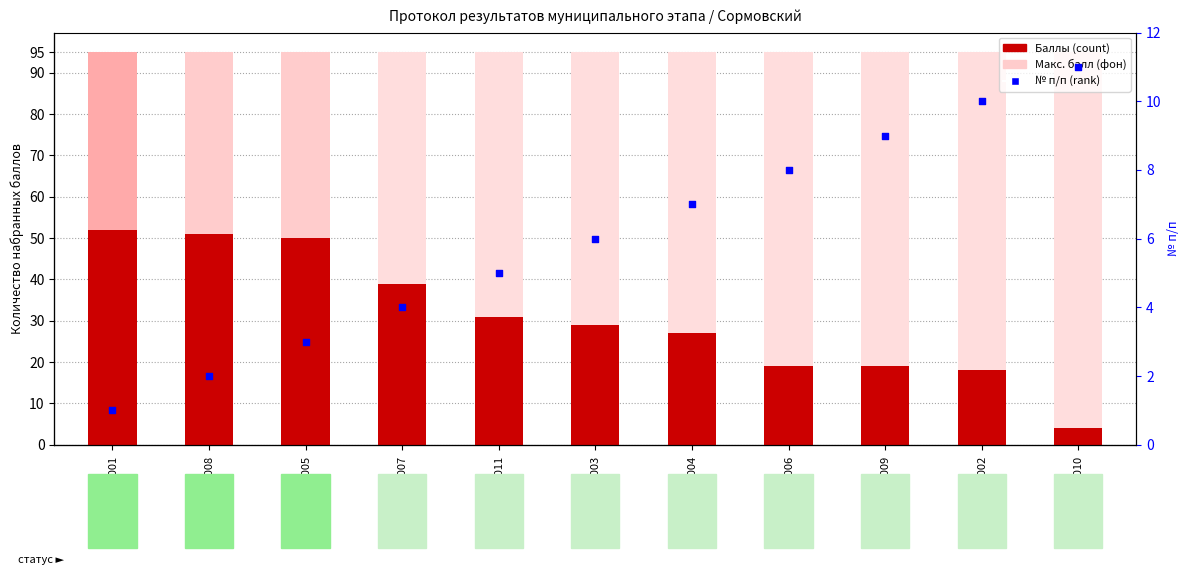

Which series contains the lowest Y value?

№ п/п (rank)